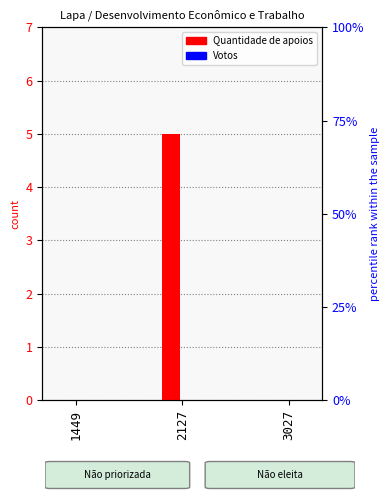

Is the value of Votos at 1449 greater than the value of Quantidade de apoios at 3027?

No